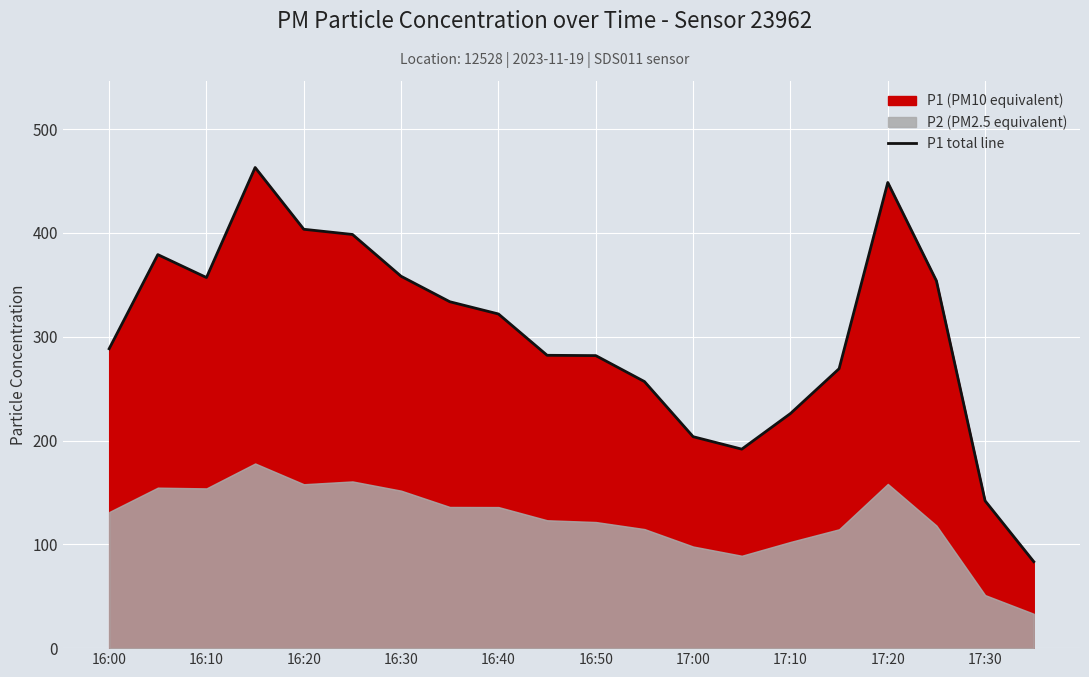

Reading left to right, transcribe all the data shown in this chart.

288.4	379.1	357.0	463.0	403.5	398.5	358.2	333.7	321.9	282.1	281.8	256.8	203.7	191.7	226.0	269.2	448.6	353.8	141.9	83.3